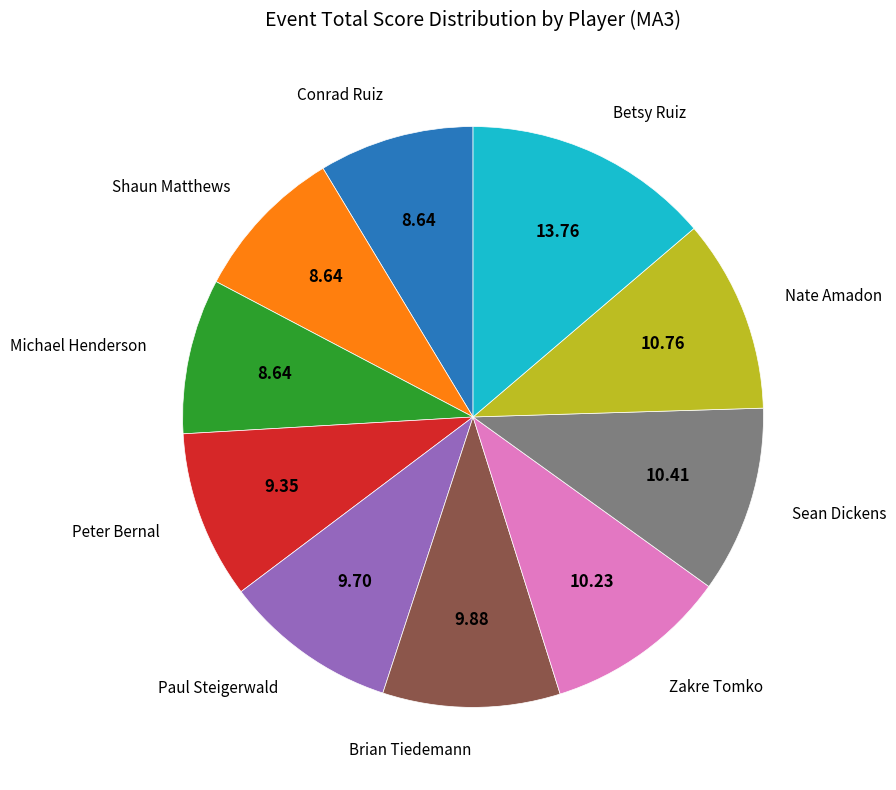

Is the sum of Betsy Ruiz and Shaun Matthews greater than half?

No